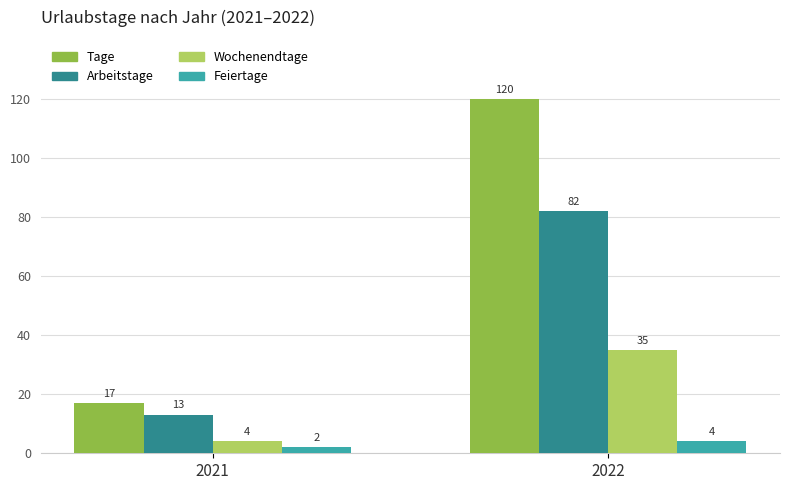

Rank the series by their maximum value, from lowest to highest.

Feiertage, Wochenendtage, Arbeitstage, Tage